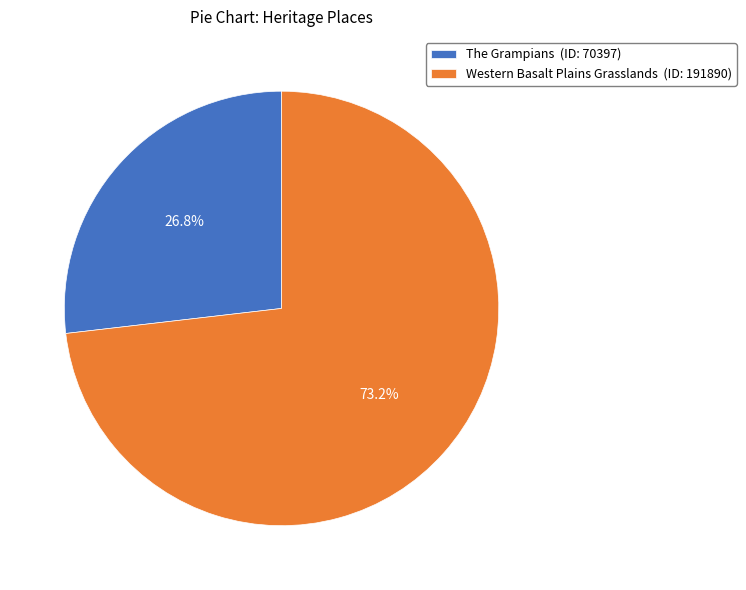

Count the number of slices in the pie.

2